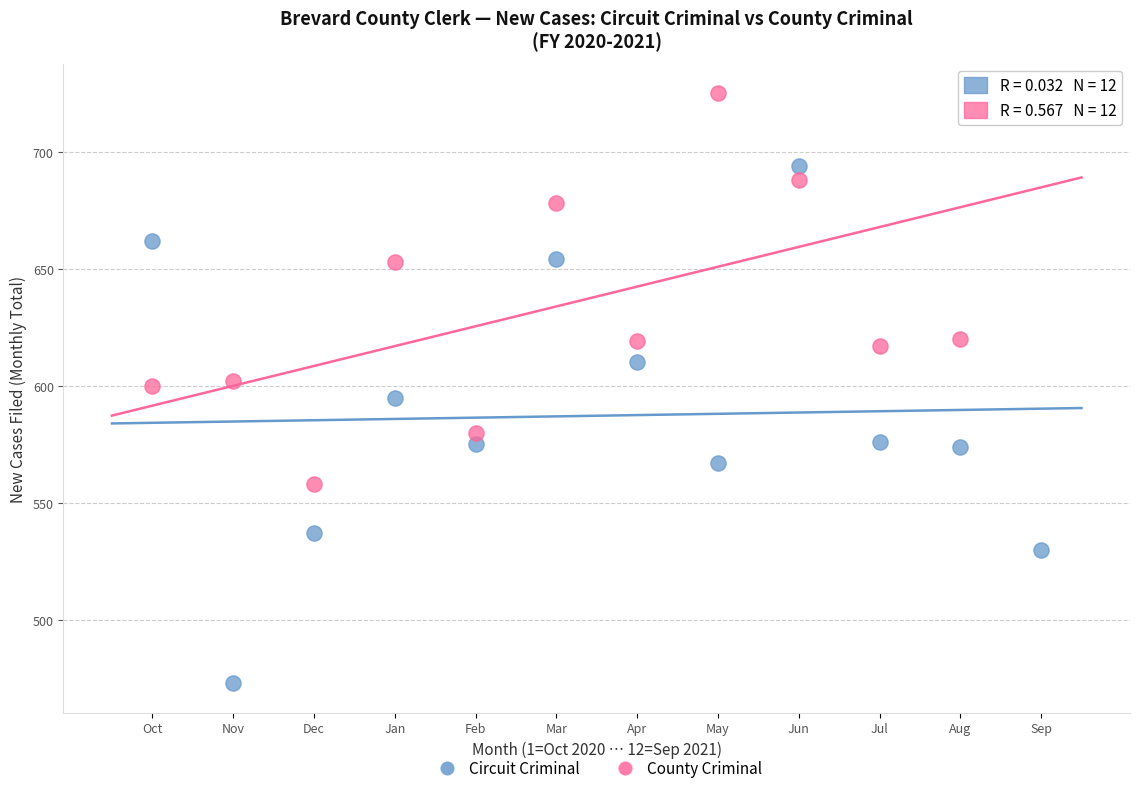

In the Circuit Criminal series, what Y value is closest to 583?

576